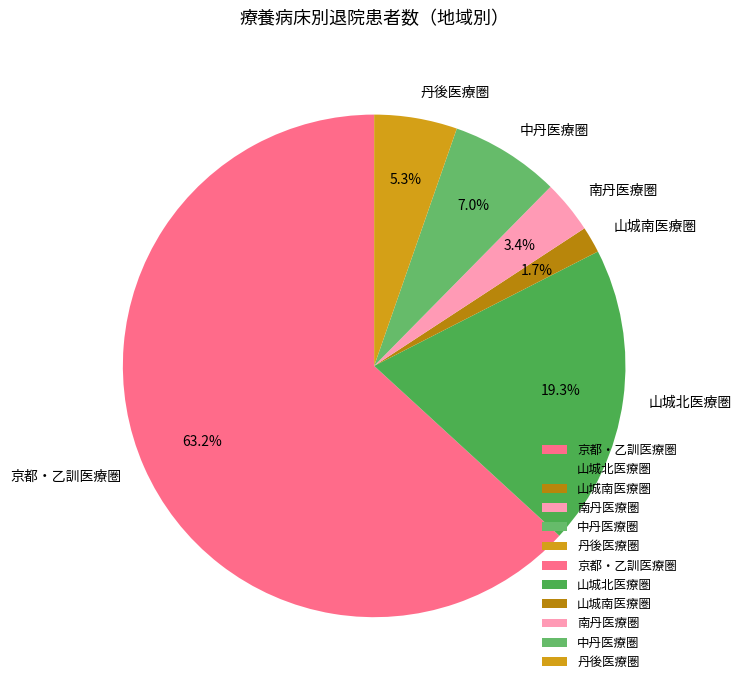

What is the majority slice?

京都・乙訓医療圏